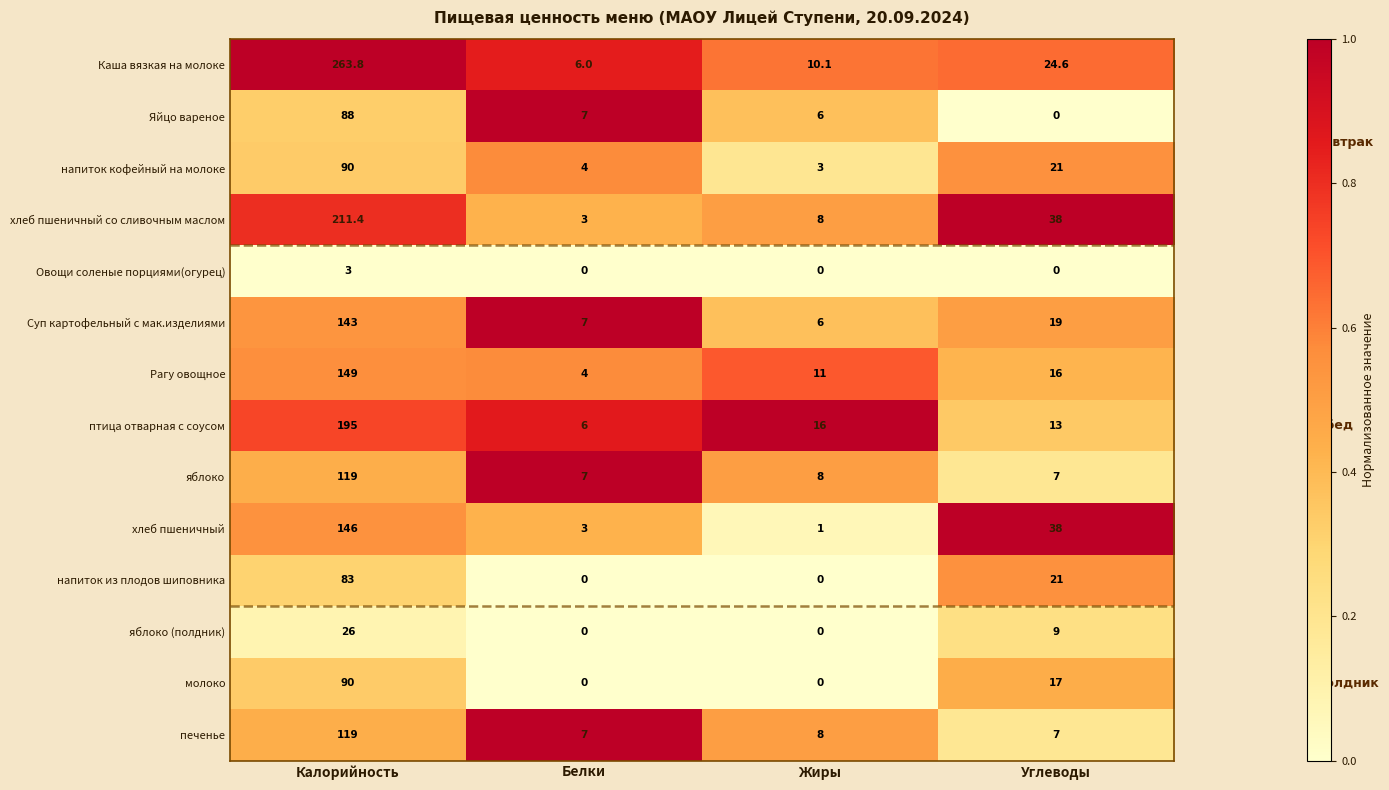

List the labels in order of птица отварная с соусом value, smallest first.

Белки, Углеводы, Жиры, Калорийность